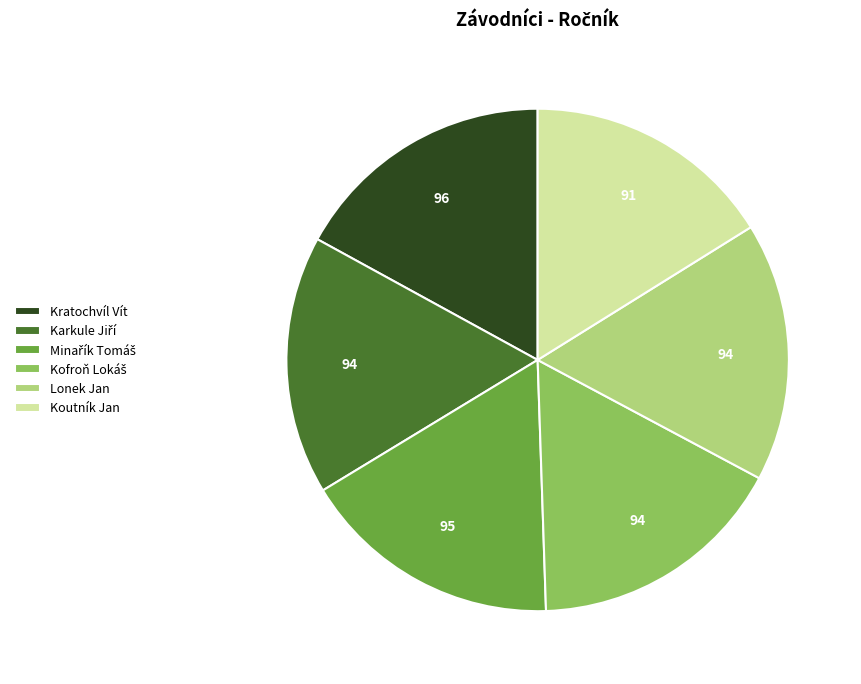

What is the smallest slice in the pie chart?

Koutník Jan